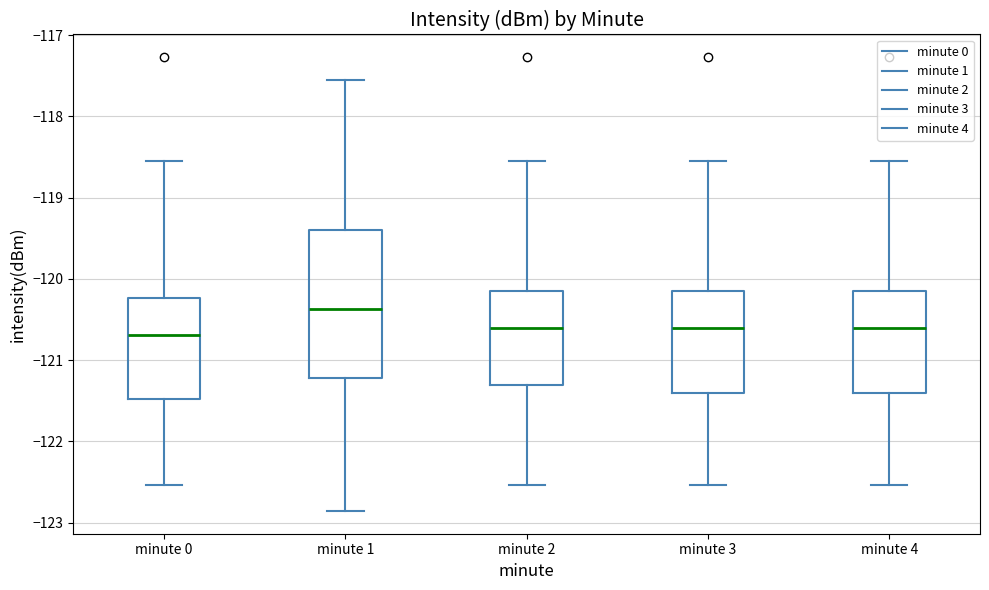

Where is the upper edge of the box for minute 2 on the y-axis? The values are not printed on the chart, so give them approximately, as read against the axis.

-120.2